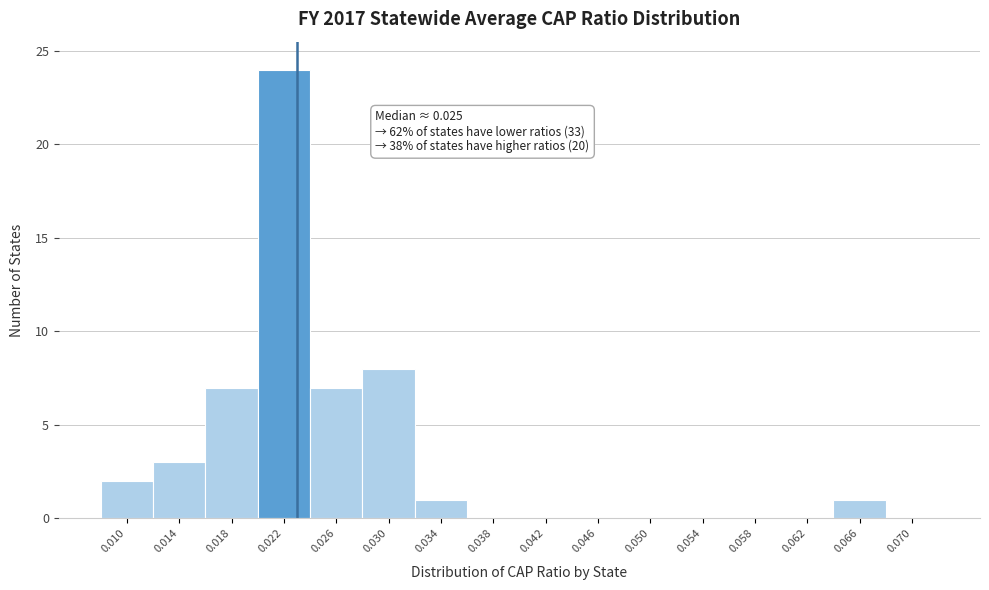

Reading left to right, transcribe all the data shown in this chart.

0.010=2	0.014=3	0.018=7	0.022=24	0.026=7	0.030=8	0.034=1	0.038=0	0.042=0	0.046=0	0.050=0	0.054=0	0.058=0	0.062=0	0.066=1	0.070=0